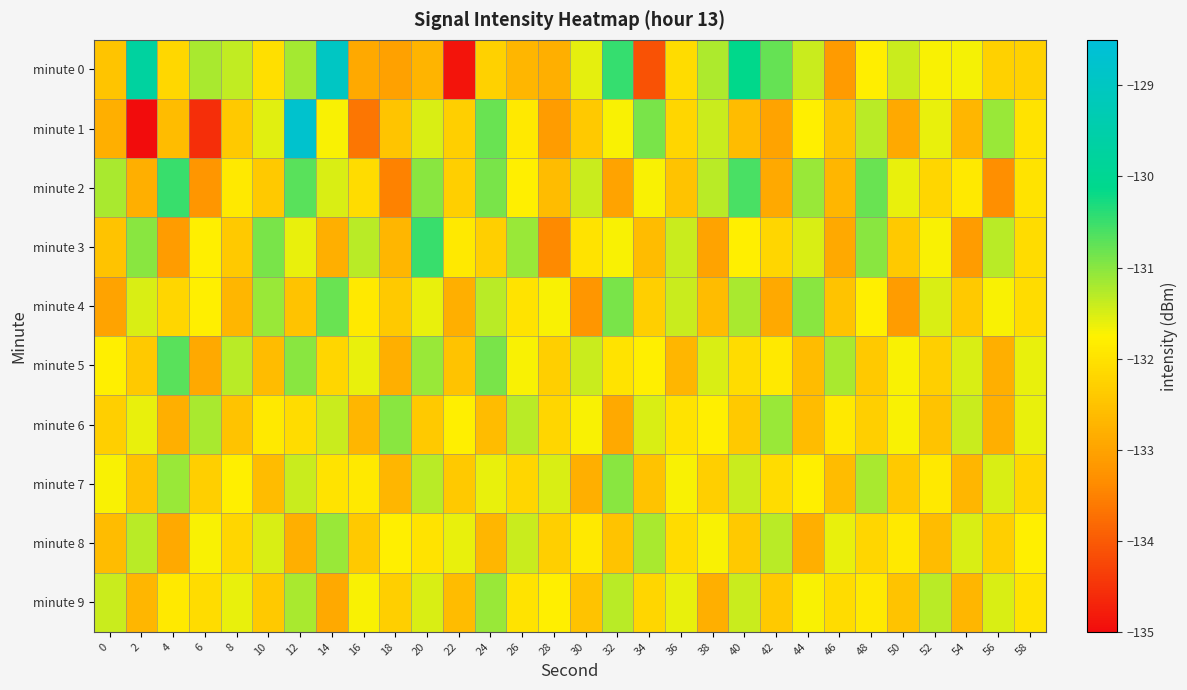

What is the difference between the highest and lowest values at 20?

2.2